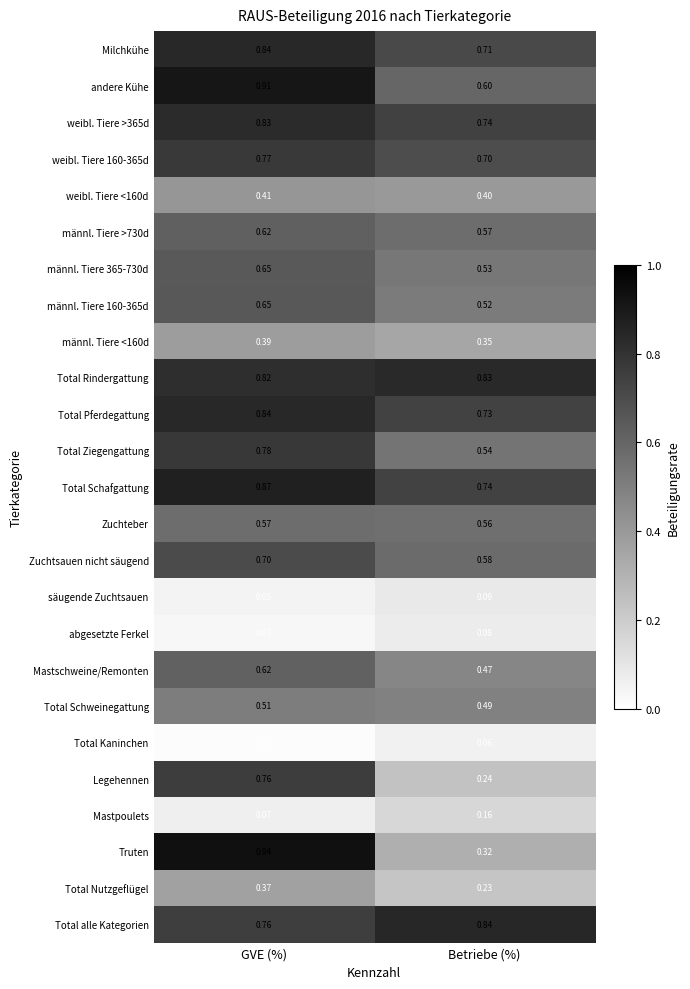

At which label is abgesetzte Ferkel closest to 0?

GVE (%)